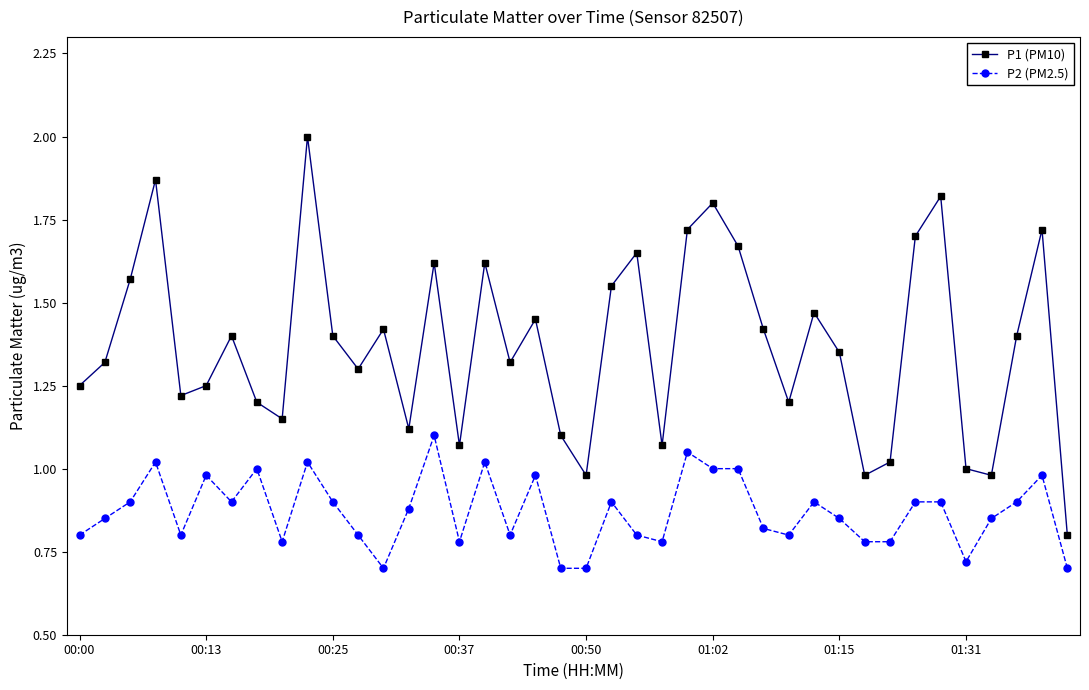

True or false: P1 (PM10) has more than 1 points higher than both neighbors.

True